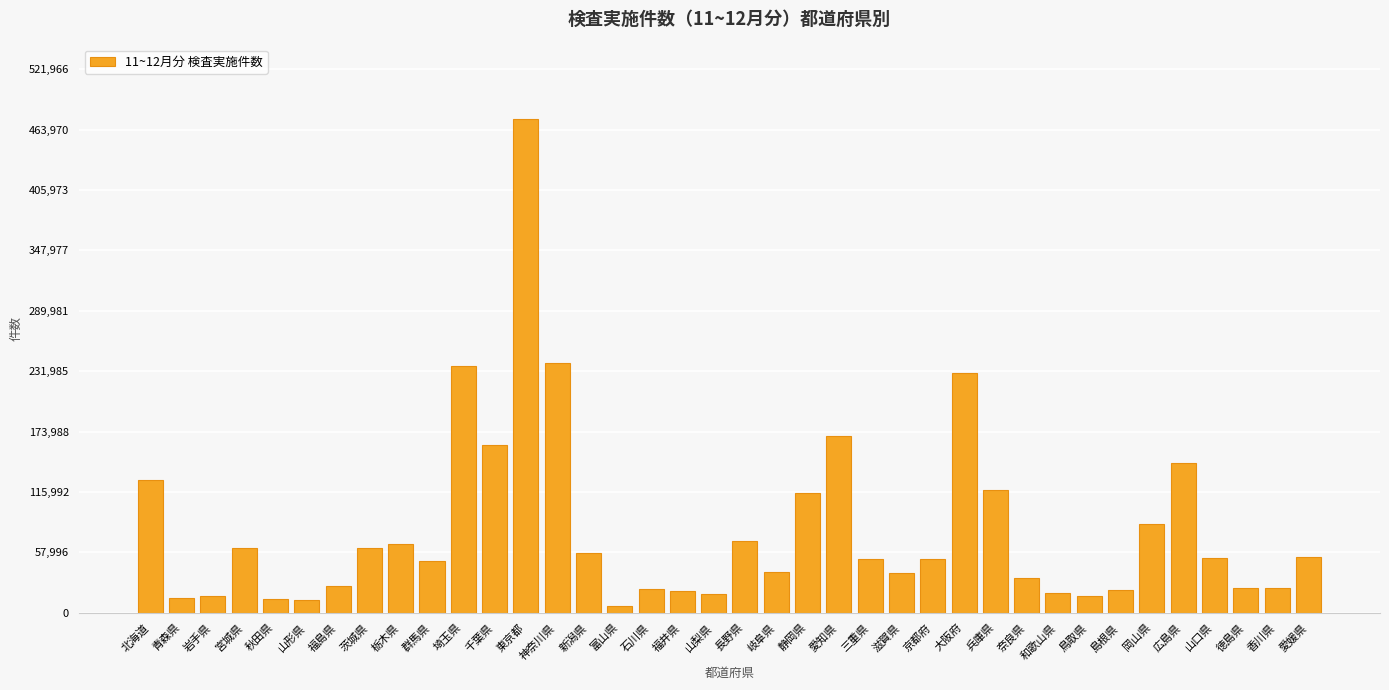

Approximately how many times larger is the value at 和歌山県 compared to 岩手県?

1.2